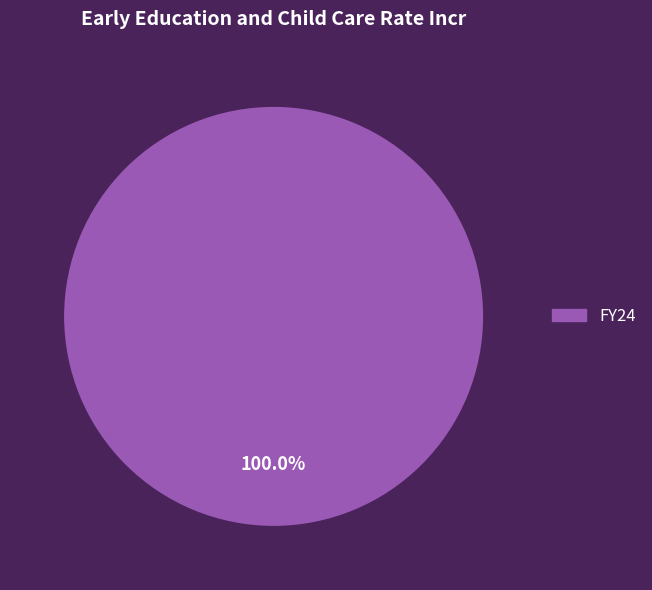

Does any single category account for the majority?

Yes